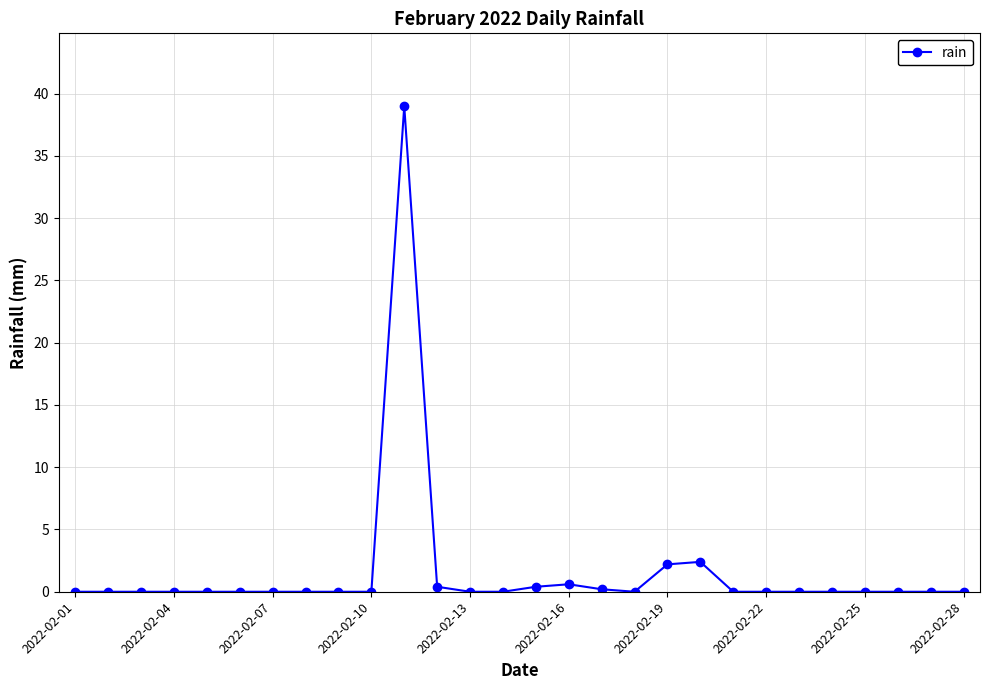

True or false: there are more than 1 points higher than both neighbors.

True